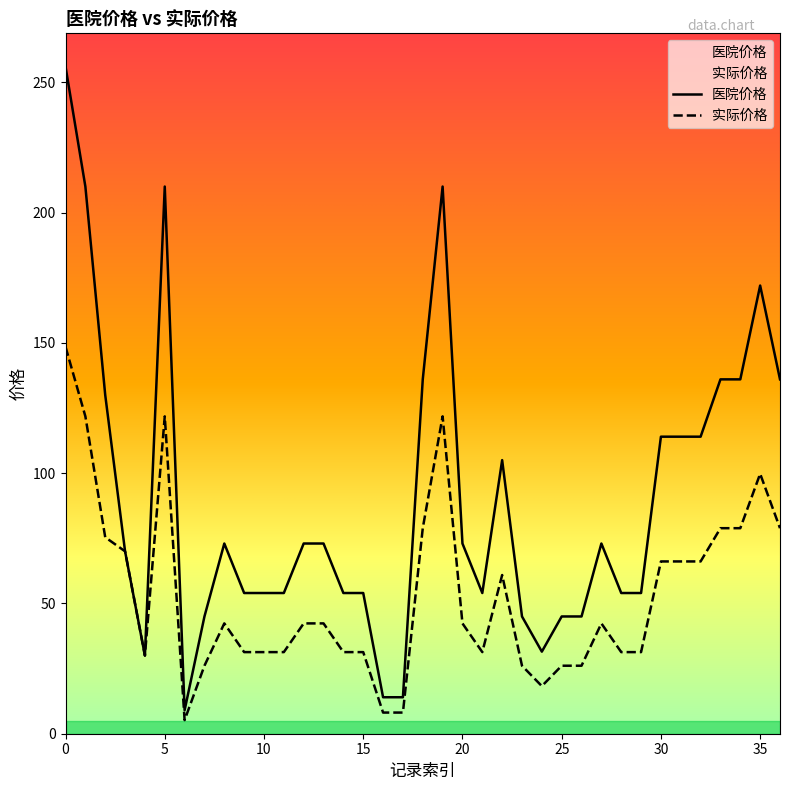

What is the lowest value of the 医院价格 series?

9.0